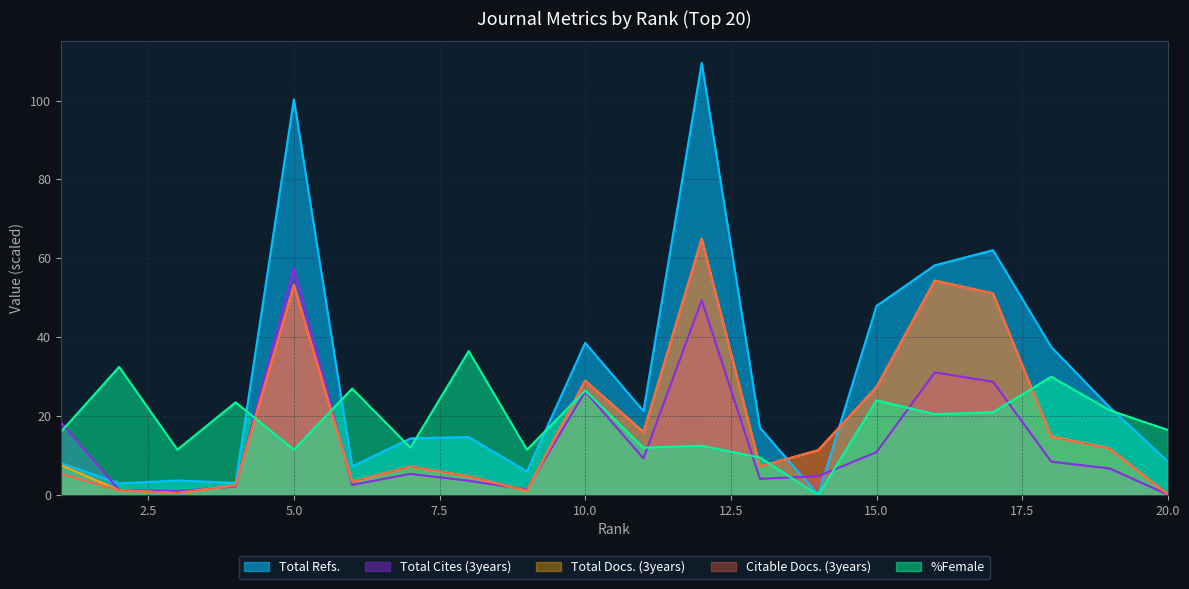

What are all the series names shown in the legend?

Total Refs., Total Cites (3years), Total Docs. (3years), Citable Docs. (3years), %Female